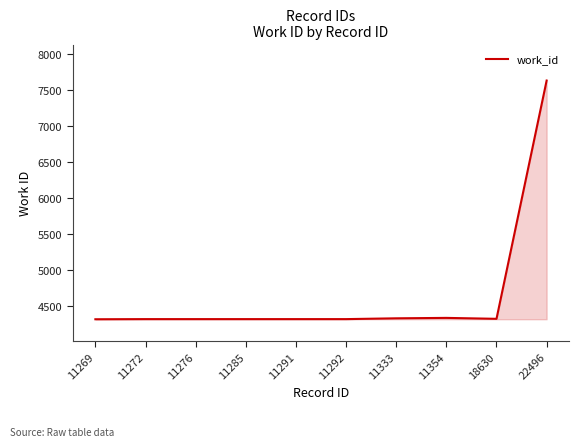

The value at 18630 is 4327. True or false?

True